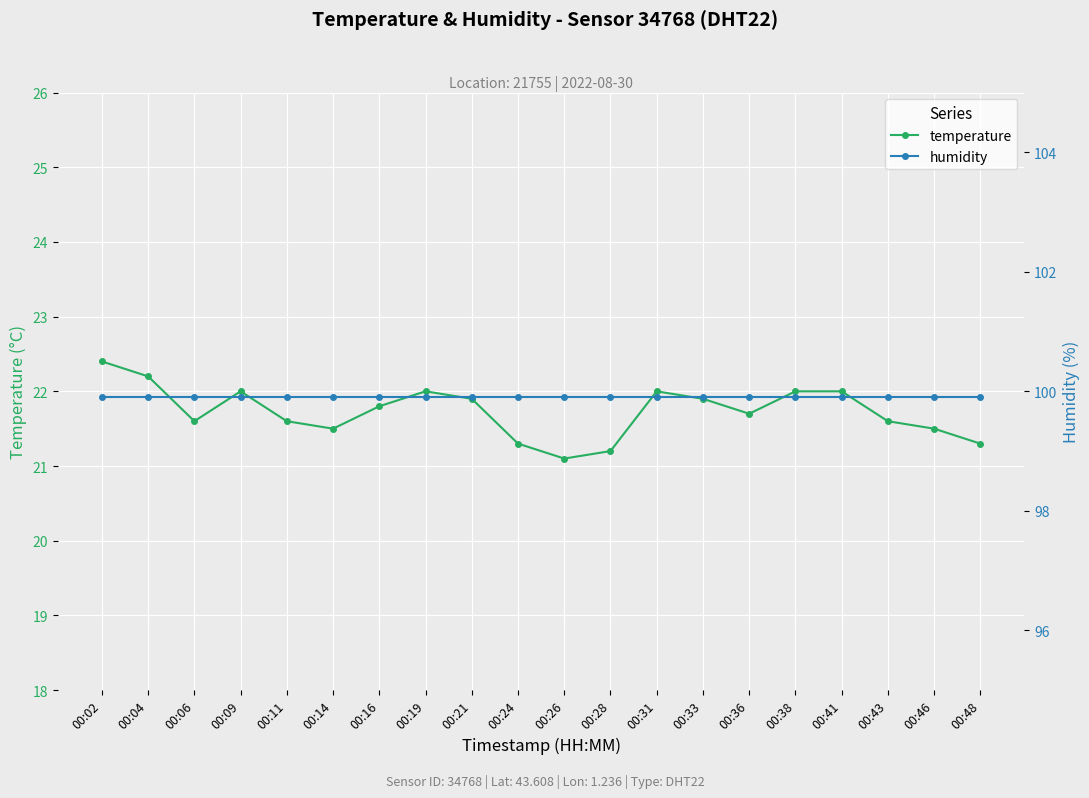

What is the lowest value of the temperature series?

21.1